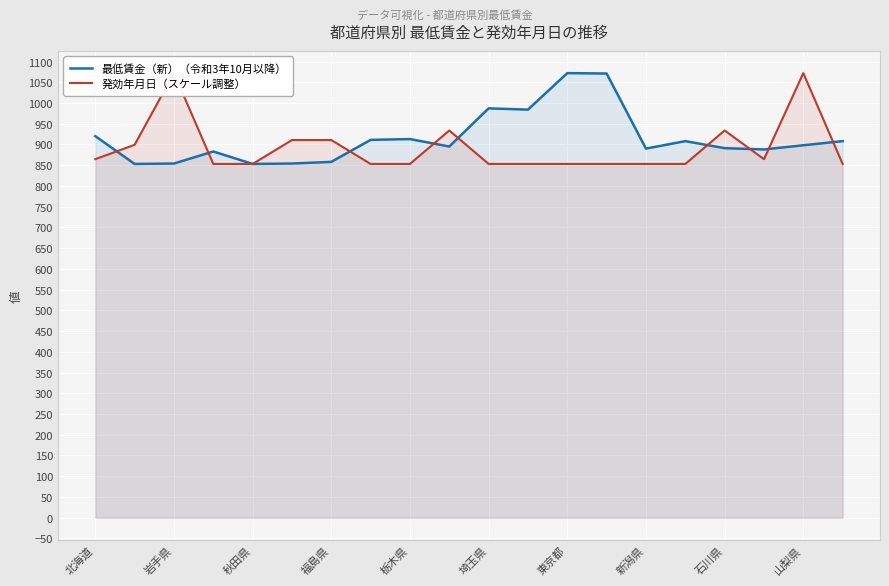

True or false: 最低賃金（新）（令和3年10月以降） has a value of 853 at 秋田県.

True